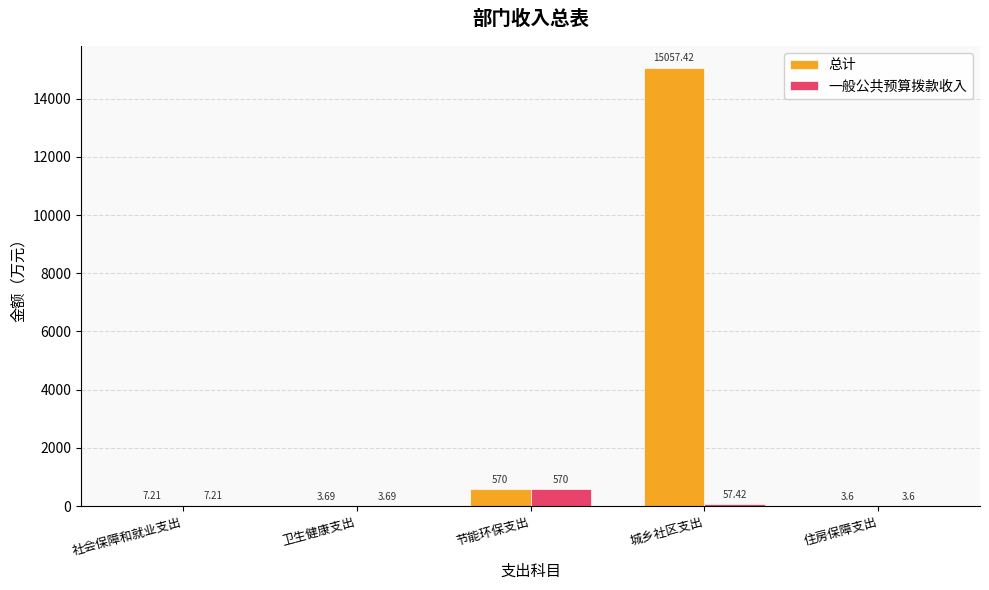

What is the sum of the 总计 values at 城乡社区支出 and 节能环保支出?

15627.4